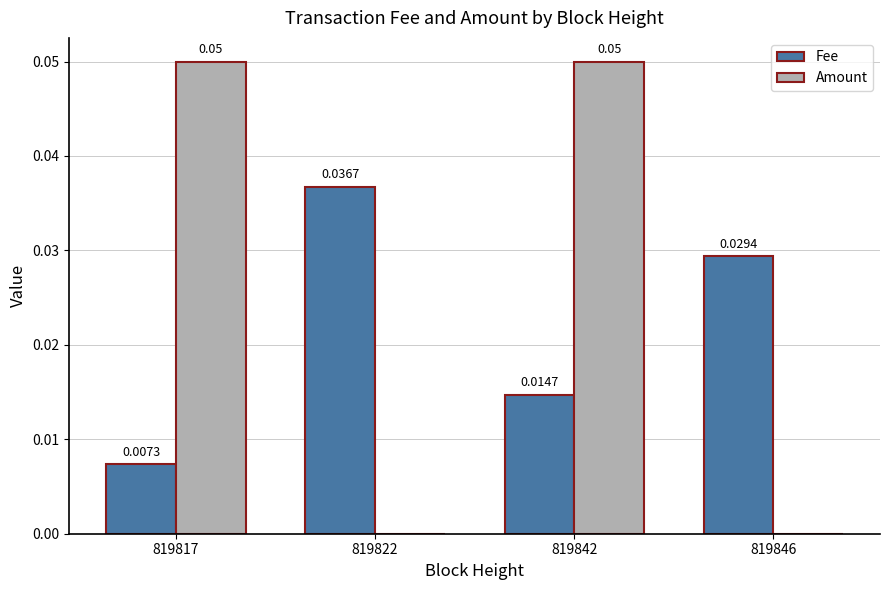

Which series has the largest range (max minus min)?

Amount